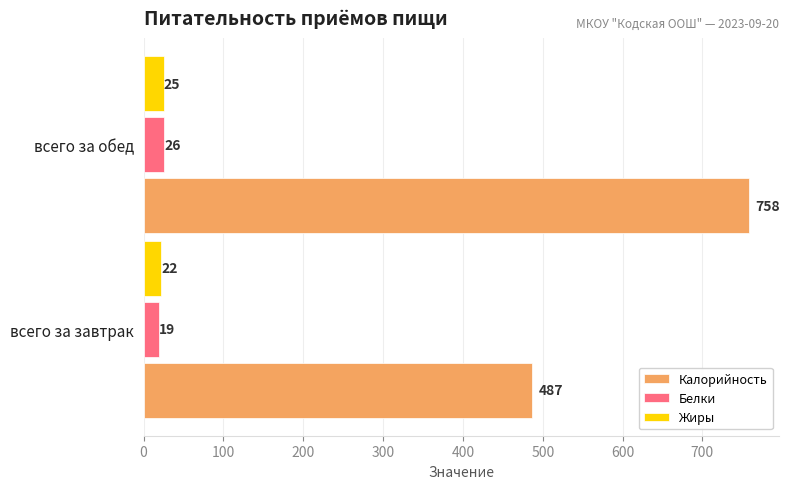

Which category has the highest value in the Белки series?

всего за обед